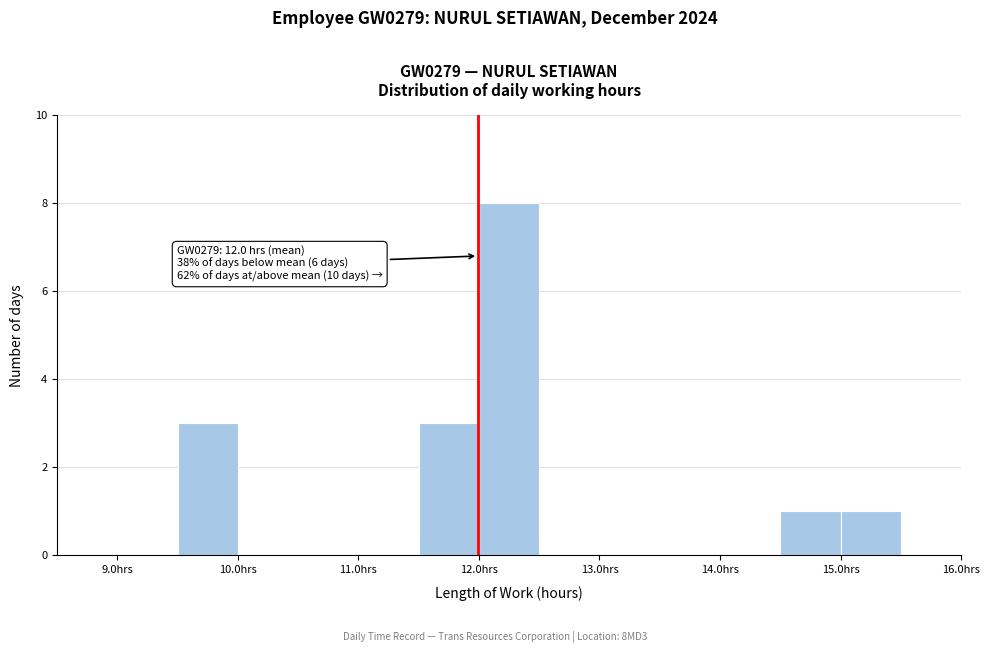

Which range on the x-axis has the tallest bar?

12.0 to 12.5